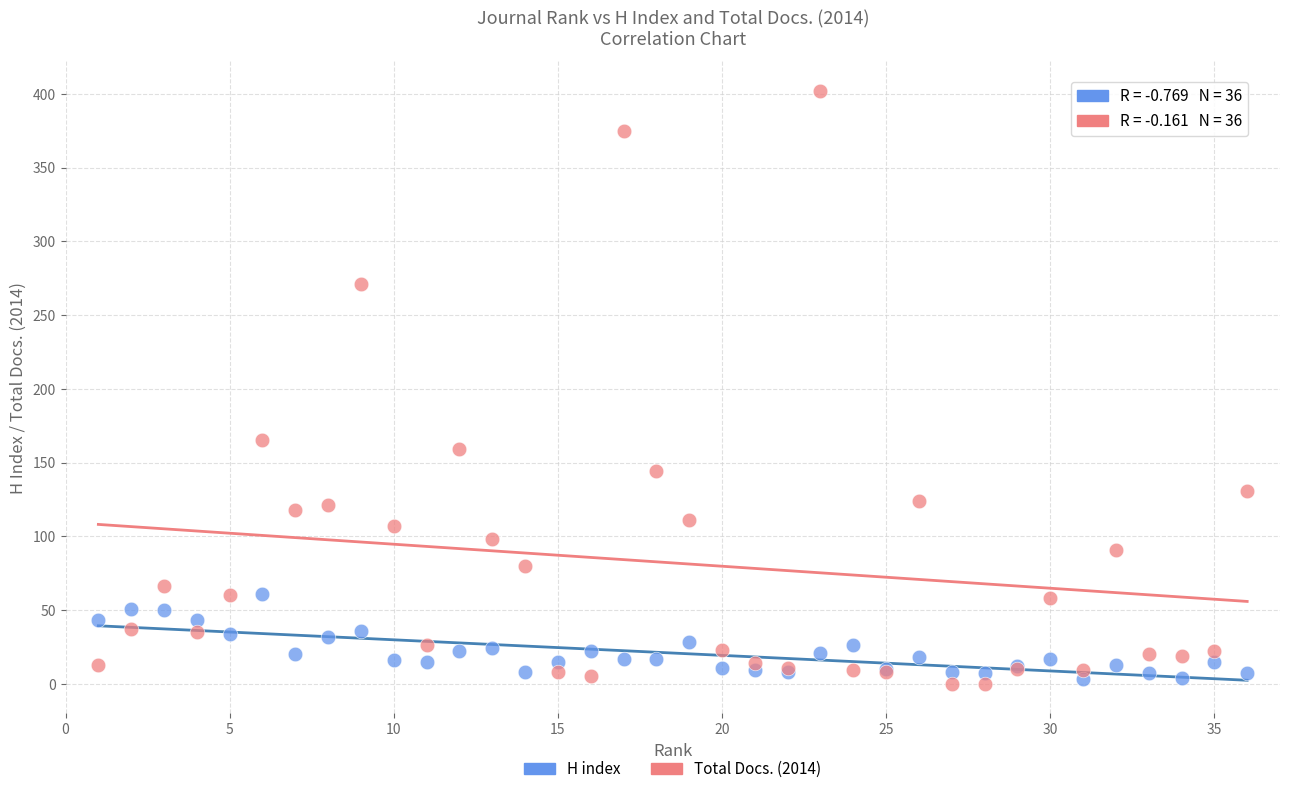

In the Total Docs. (2014) series, what Y value is closest to 201?

165